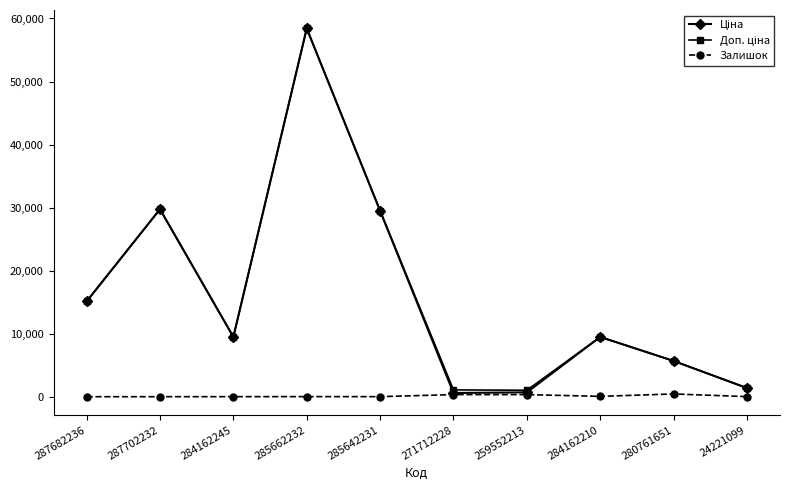

How many categories are shown in the chart?

10